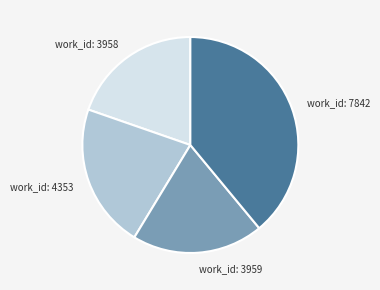

Which has a higher value, work_id: 7842 or work_id: 3959?

work_id: 7842